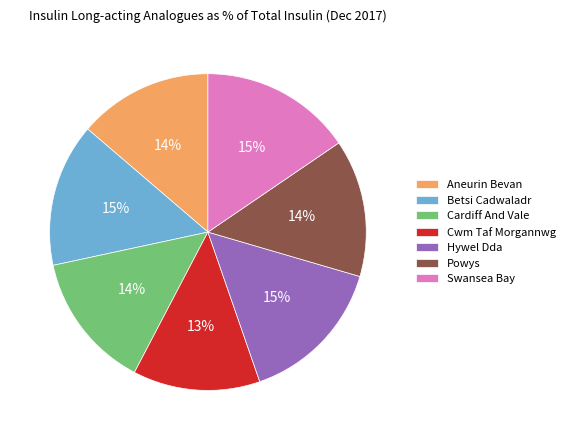

To the nearest percent, what is the average slice percentage?

14%